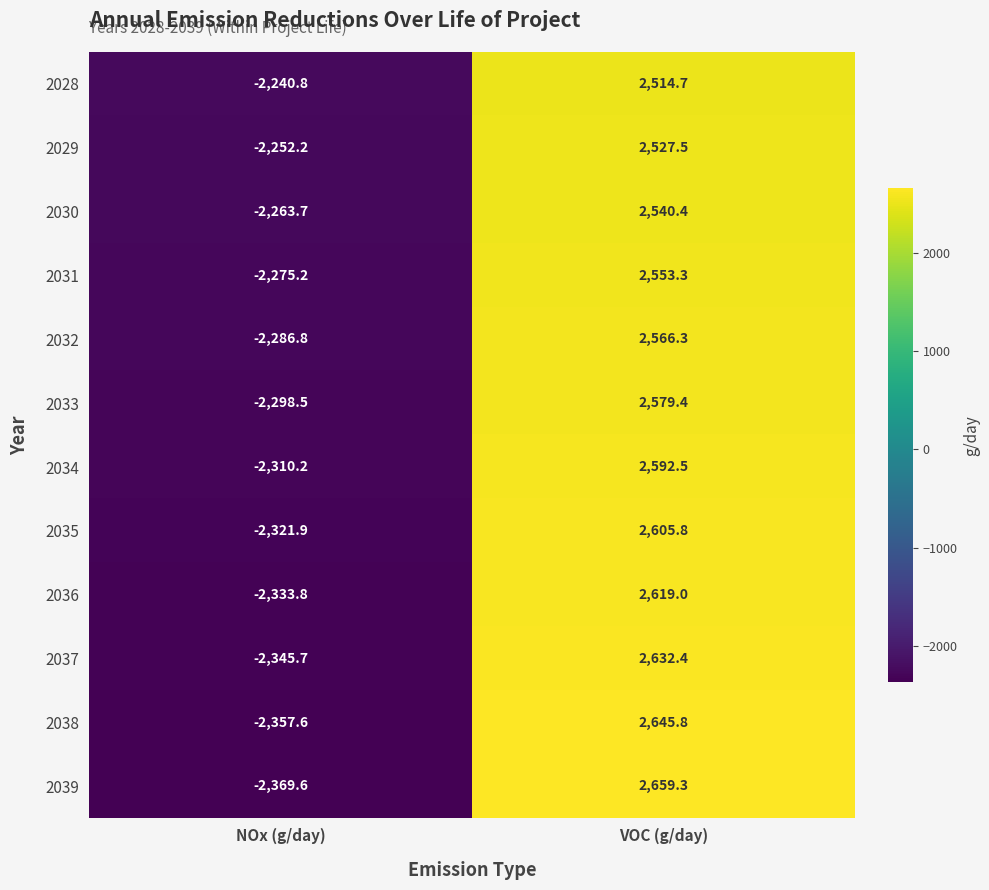

The 2029 series shows 867.3 at VOC (g/day). True or false?

False